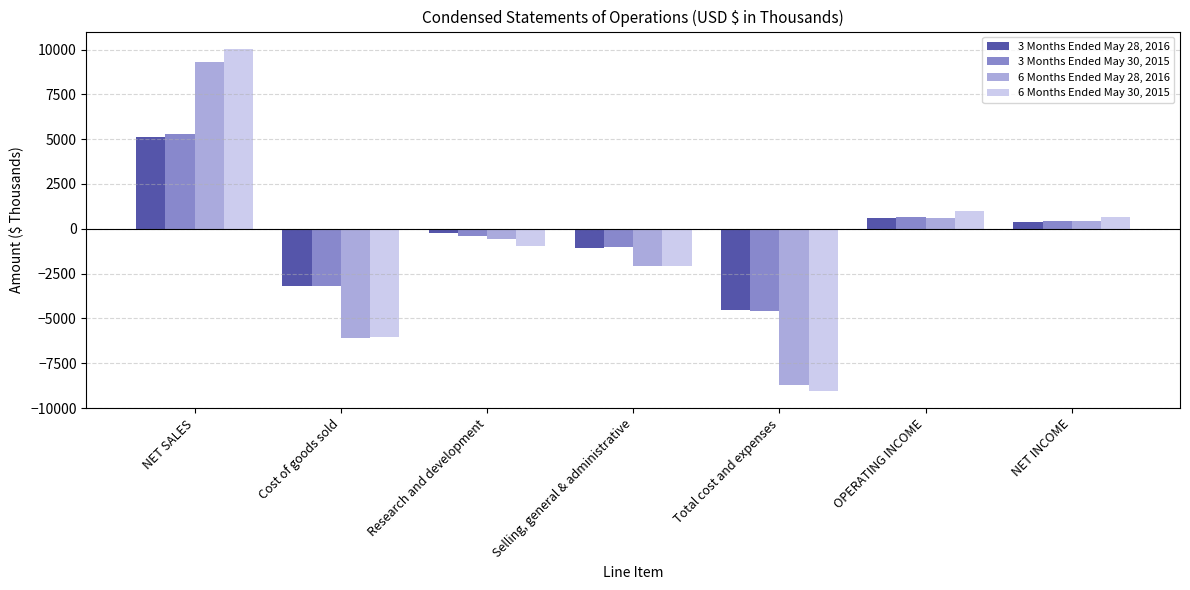

Is it true that 6 Months Ended May 28, 2016 equals 595 at OPERATING INCOME?

True